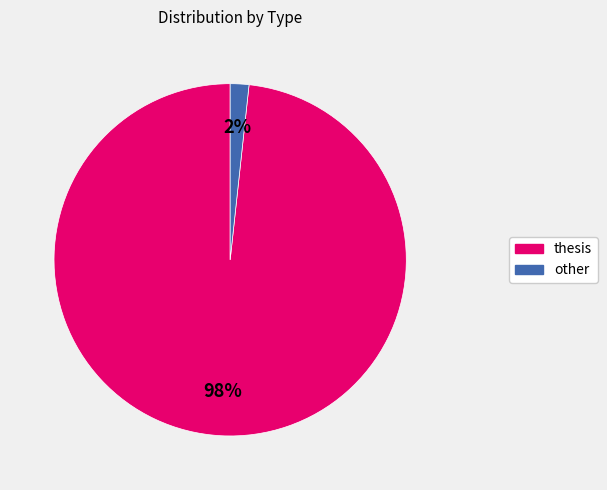

How many segments does this pie chart have?

2